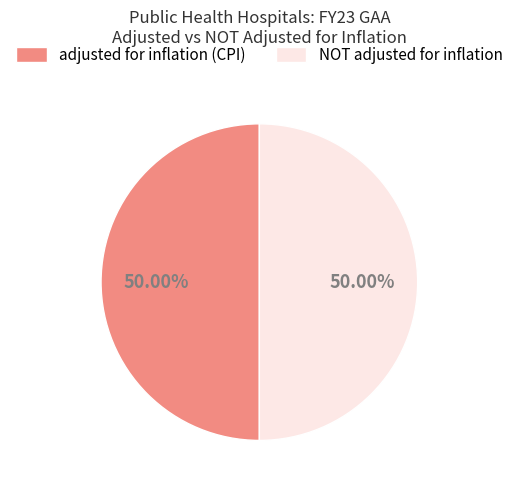

Combined, do adjusted for inflation (CPI) and NOT adjusted for inflation account for over 50%?

Yes